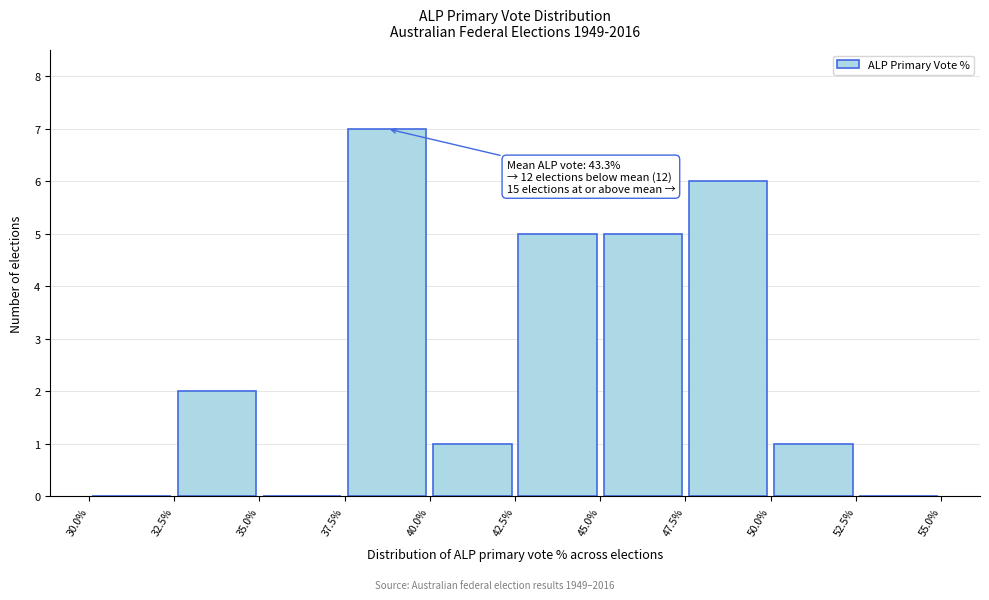

Over which range of the x-axis is the bar tallest?

37.5% to 40.0%